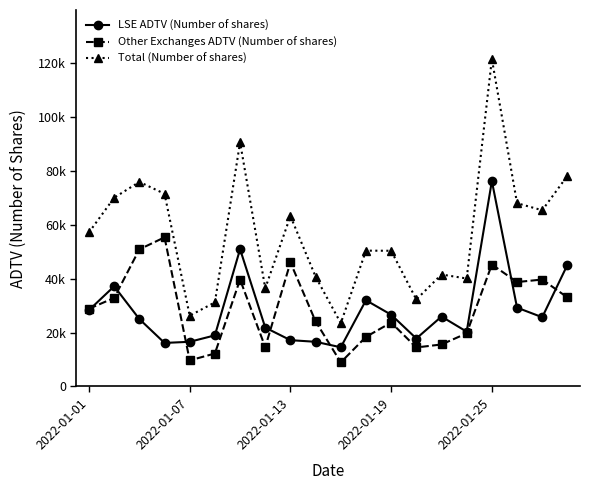

What is the label of the 11th point from the right?

9